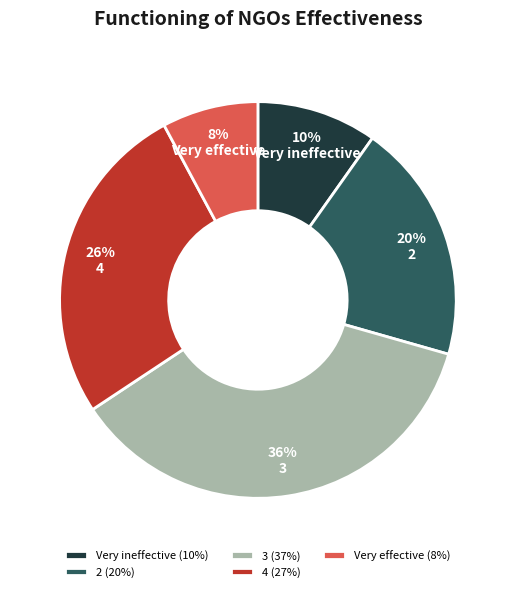

What is the ratio of the value at 2 to the value at Very ineffective?

2.0